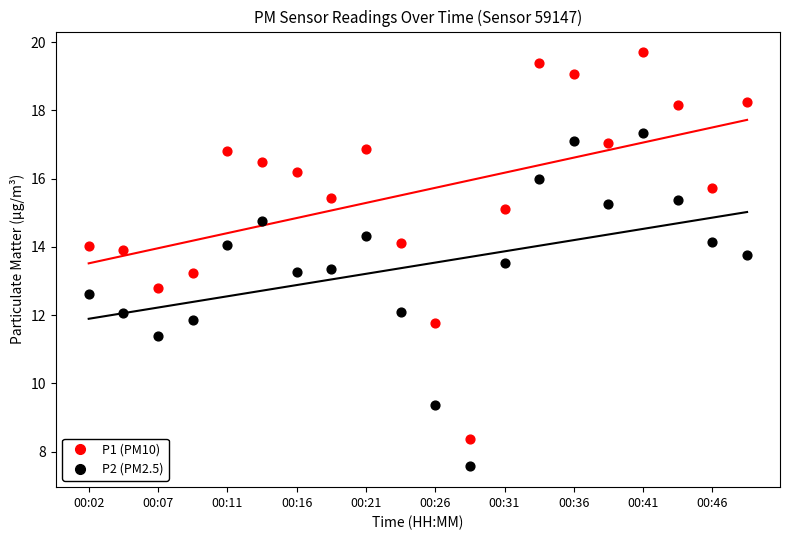

Across all data points, what is the range of Y values (max minus min)?

12.1